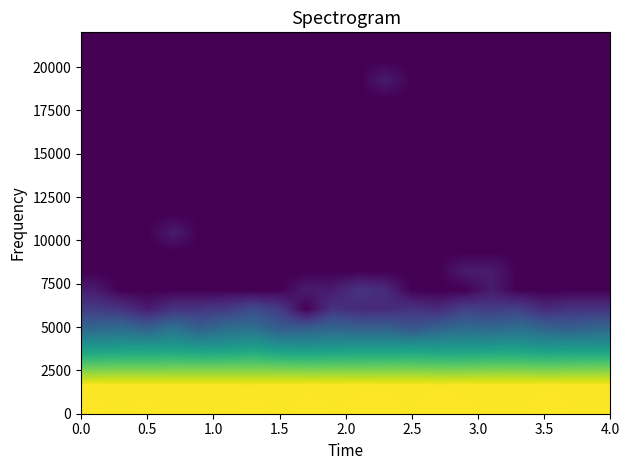

At how many categories does at least one series exceed 3?

20